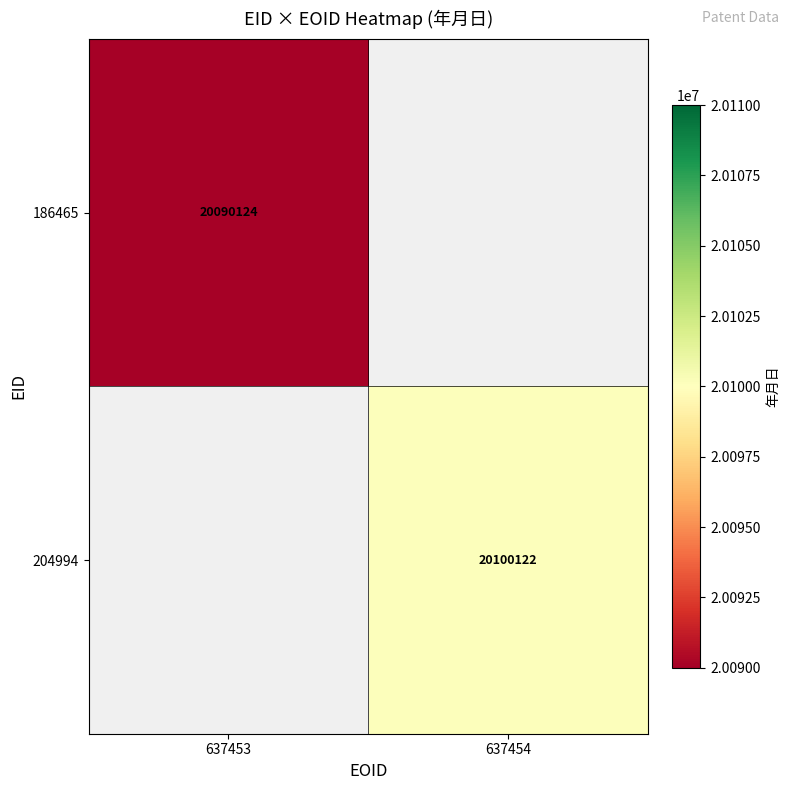

Is the value of 186465 at 637453 greater than the value of 204994 at 637454?

No